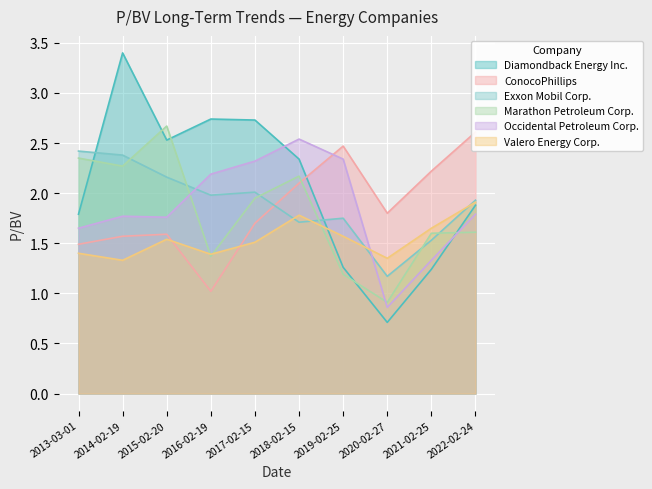

True or false: Exxon Mobil Corp. has a value of 1.8 at 2019-02-25.

True